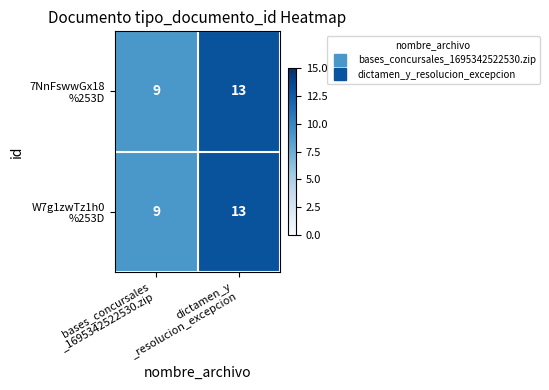

What is the greatest value displayed?

13